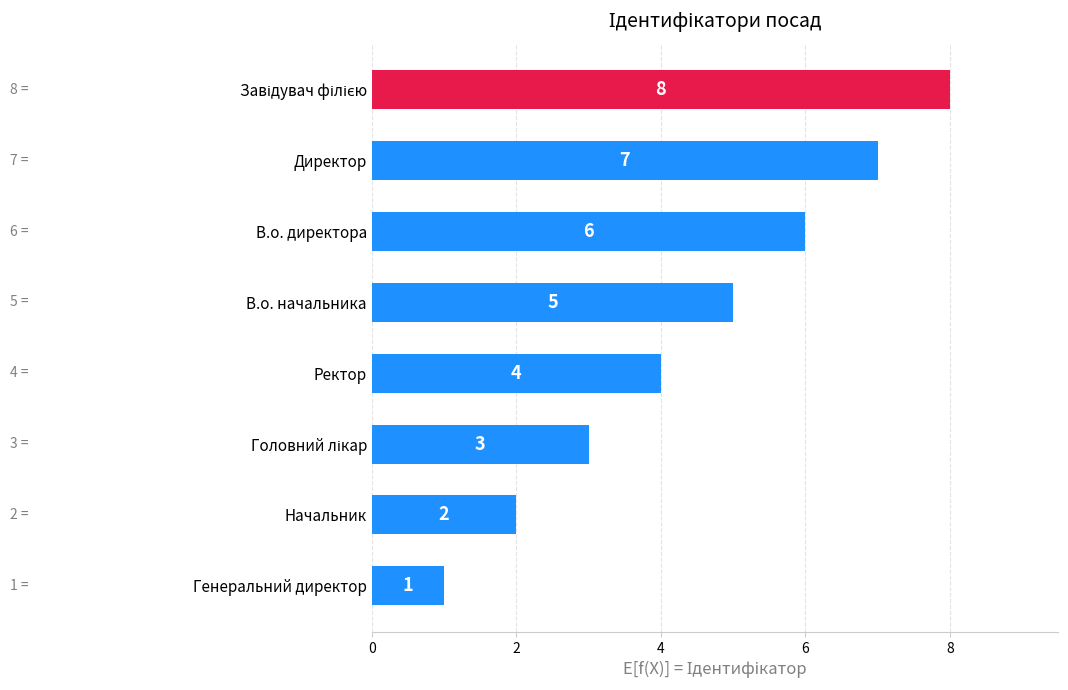

What is the sum of all values?

36